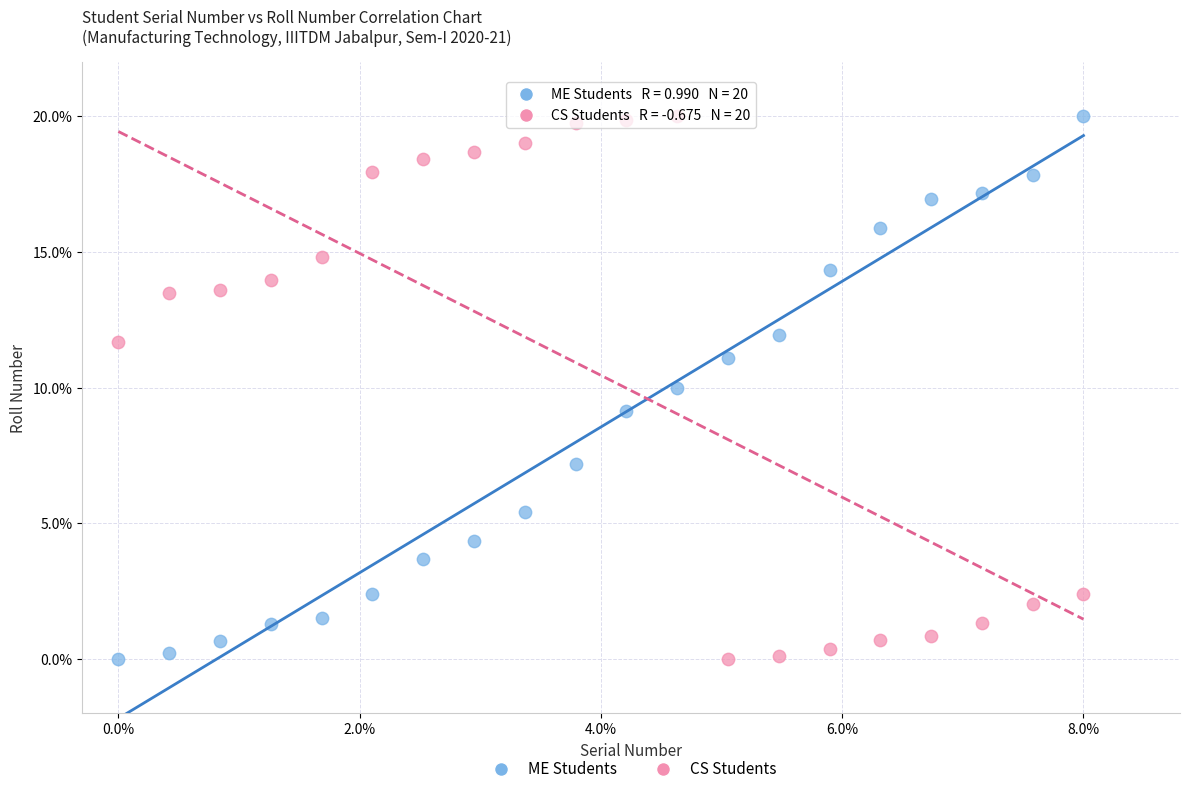

Across all data points, what is the range of X values (max minus min)?

8.0